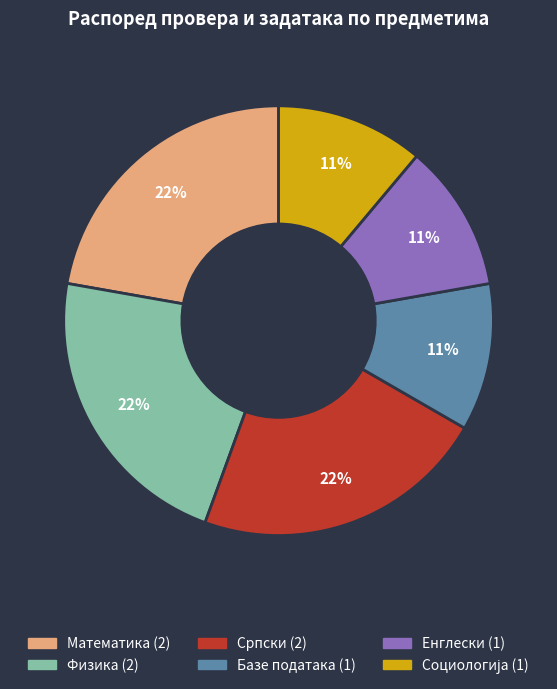

Is there any slice that represents more than half of the pie?

No